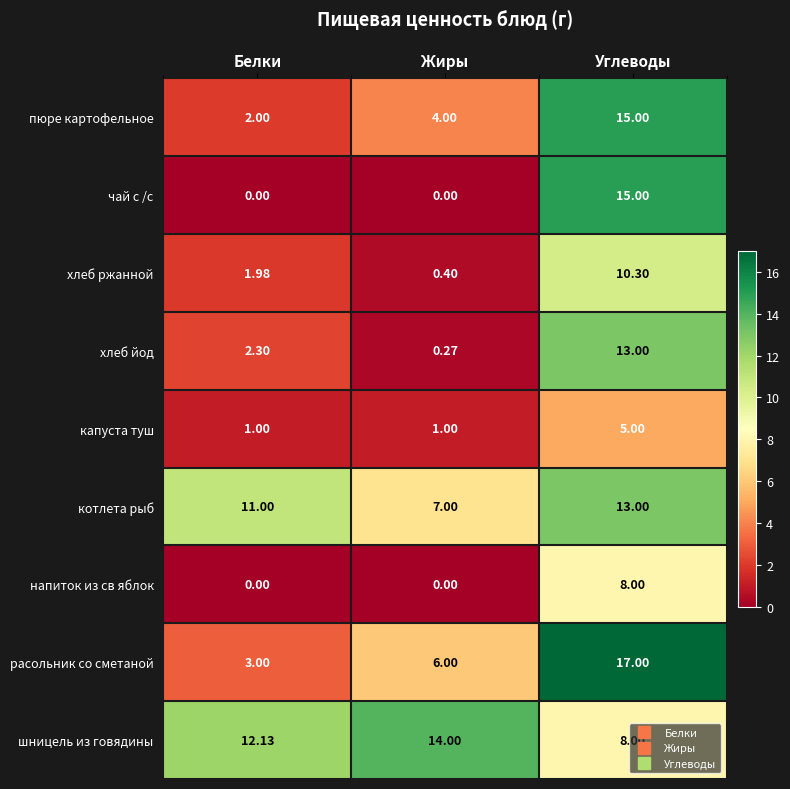

Which series has the widest spread of values?

чай с /с